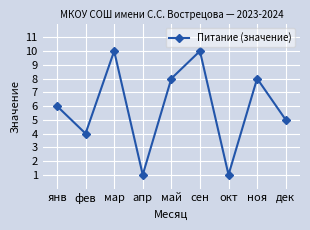

How many points are lower than both their immediate neighbors (excluding endpoints)?

3